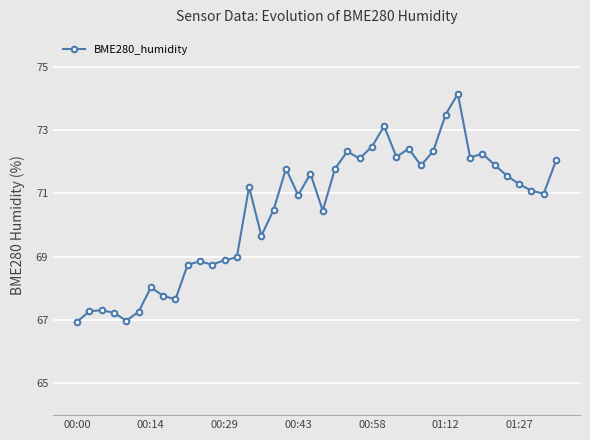

What is the value of the 9th point from the left?

67.7